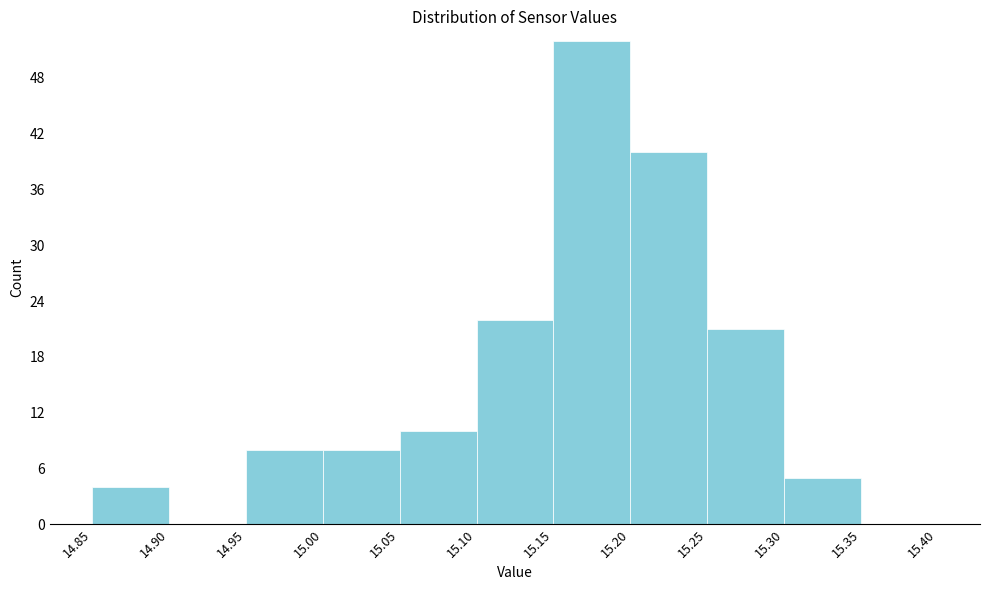

Reading left to right, list every bar in this chart as the range it spans on the x-axis followed by its height. The values are not printed on the chart, so give them approximately, as read against the axis.

14.85 to 14.90: 4
14.90 to 14.95: 0
14.95 to 15.00: 8
15.00 to 15.05: 8
15.05 to 15.10: 10
15.10 to 15.15: 22
15.15 to 15.20: 52
15.20 to 15.25: 40
15.25 to 15.30: 21
15.30 to 15.35: 5
15.35 to 15.40: 0